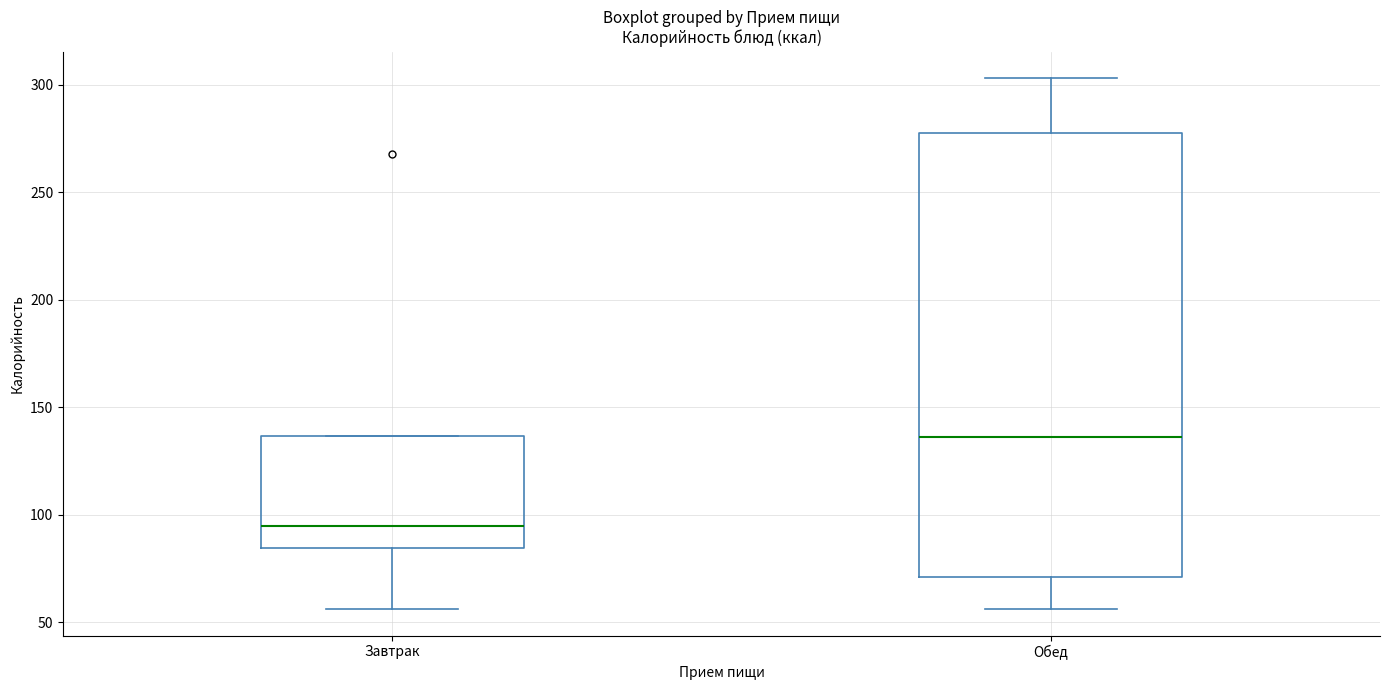

Reading left to right, transcribe this box plot: for each box, give where its median line is, the range the box spans, and where its two whiskers end, as read against the y-axis. The values are not printed on the chart, so give them approximately, as read against the axis.

Завтрак: median 95, box 85 to 135, whiskers 55 to 135
Обед: median 135, box 70 to 280, whiskers 55 to 305